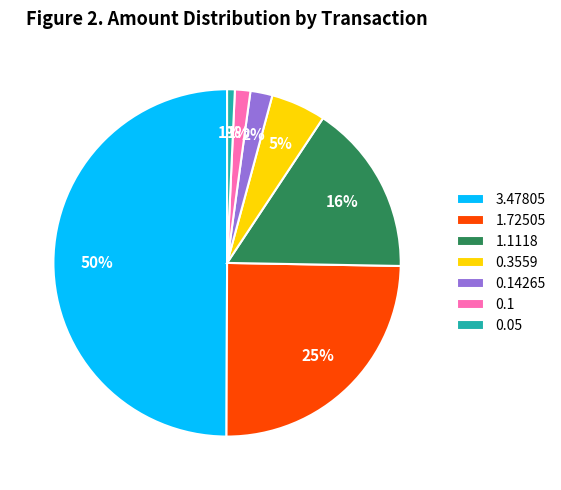

True or false: 0.1 accounts for 1% of the total.

True